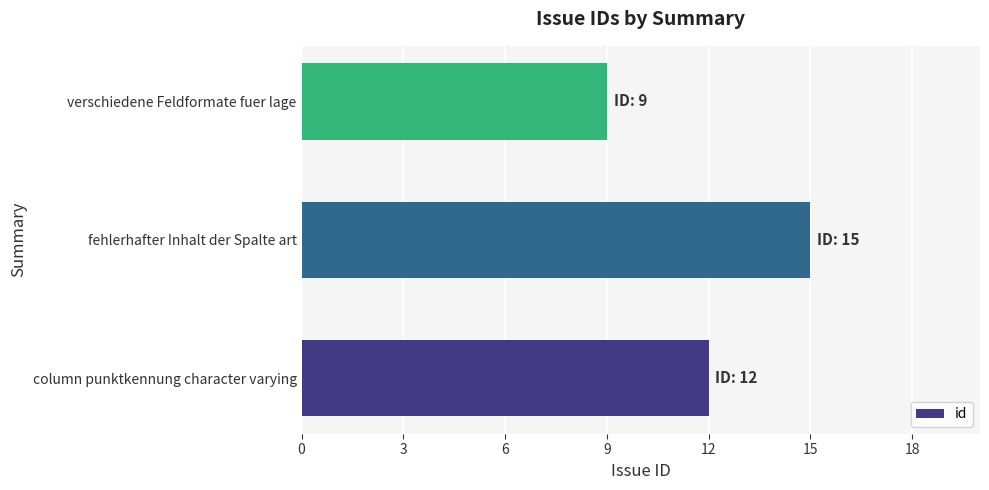

List the labels in order of value, smallest first.

verschiedene Feldformate fuer lage, column punktkennung character varying, fehlerhafter Inhalt der Spalte art